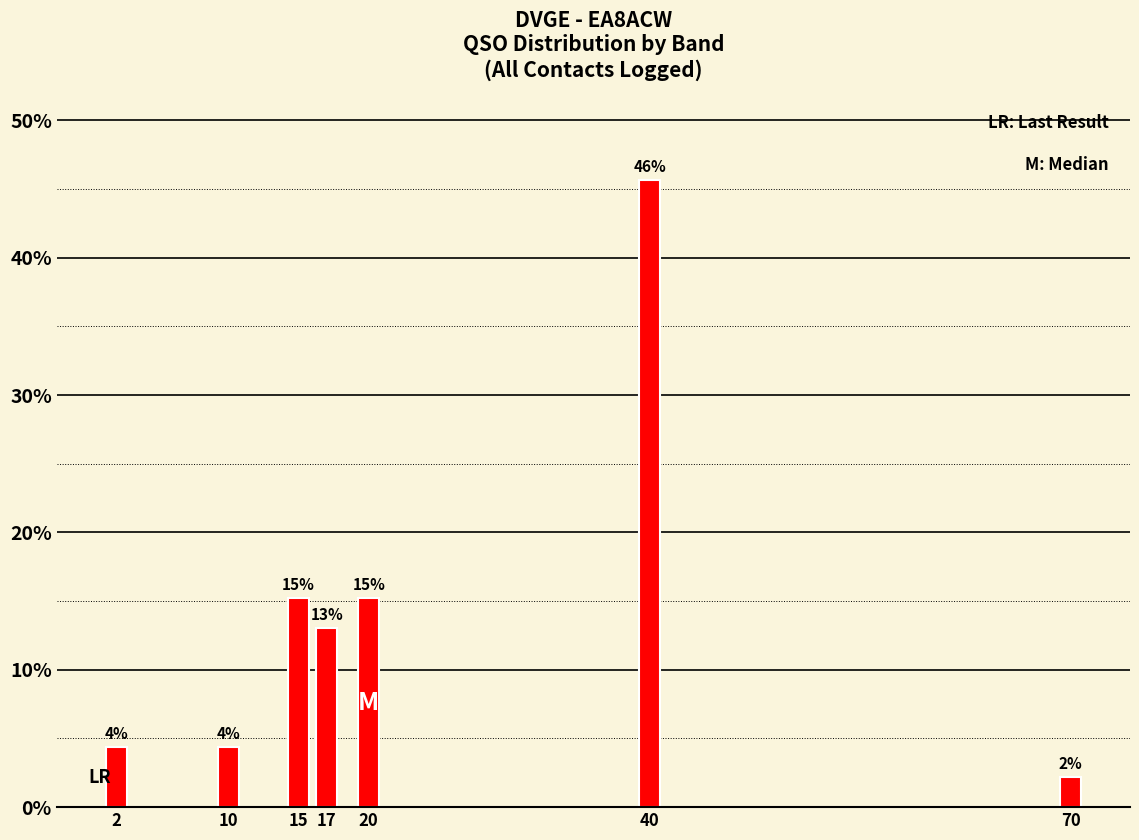

Are the bars horizontal?

No